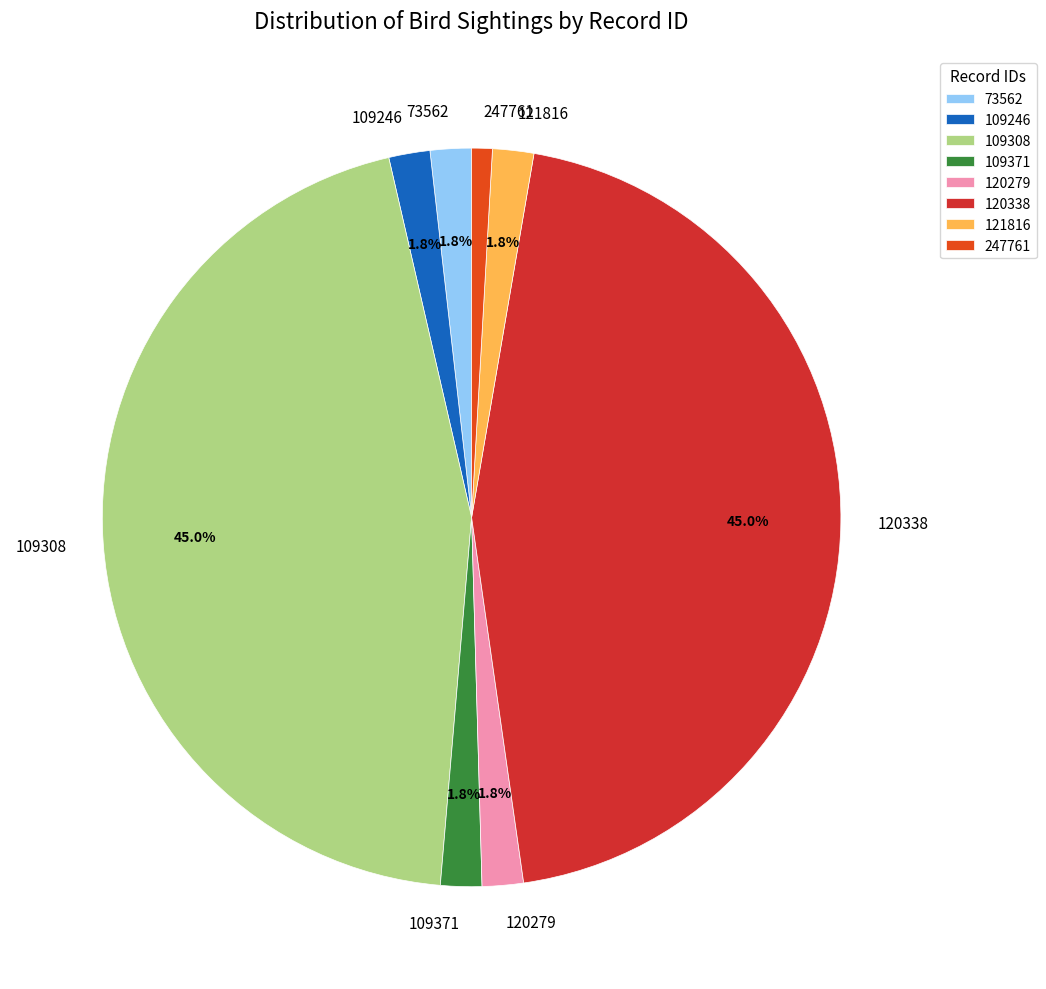

Count the number of slices in the pie.

8